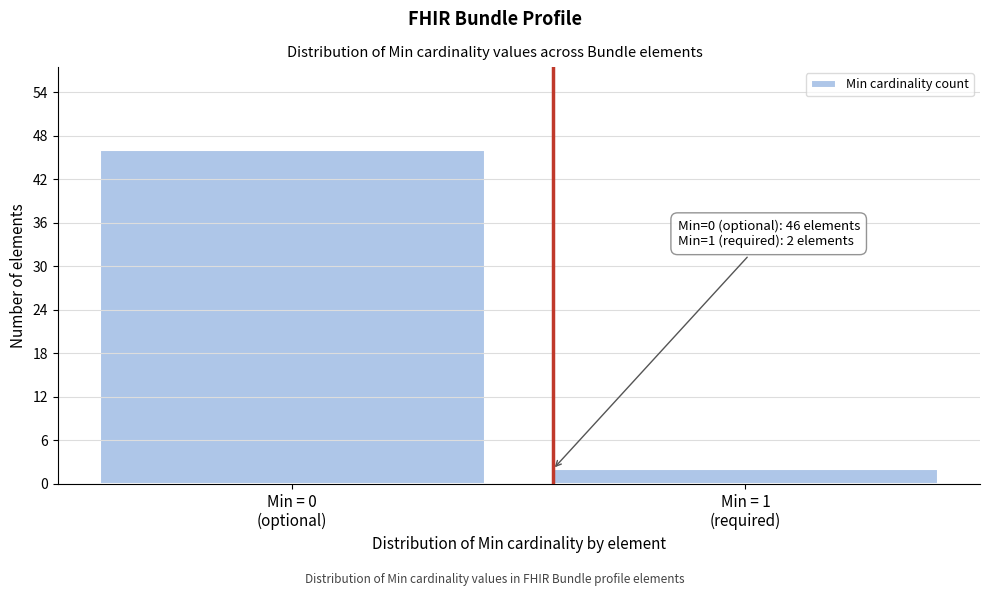

Reading left to right, list all the values displayed in this chart.

46	2